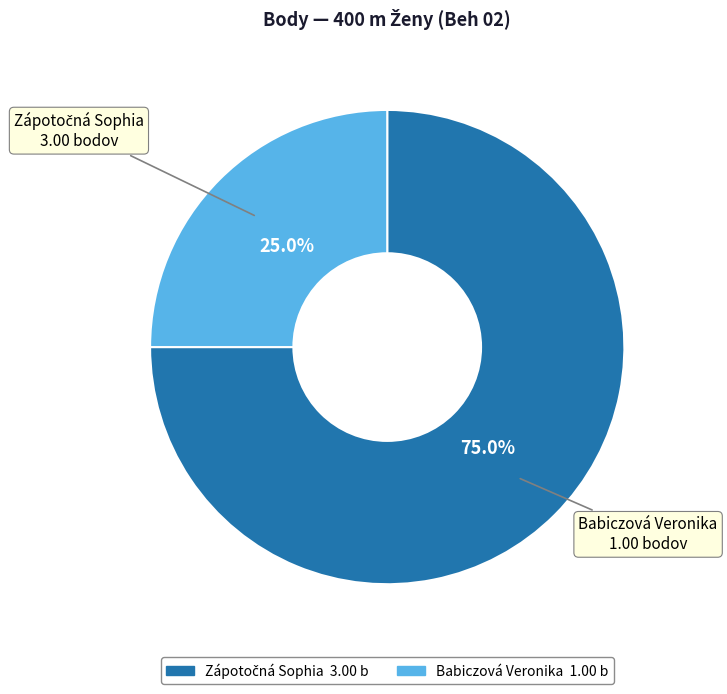

Is Babiczová Veronika the majority of the pie?

No